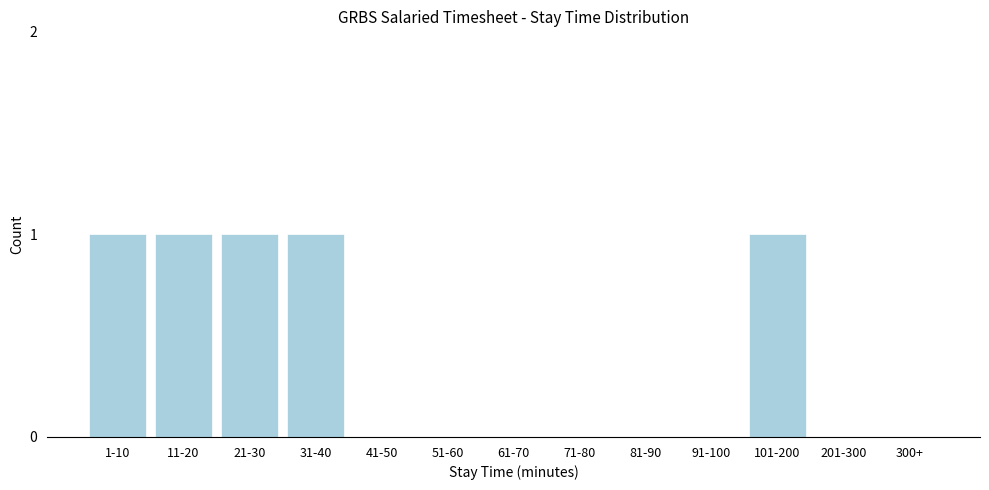

Reading right to left, what are all the values shown in this chart?

300+=0	201-300=0	101-200=1	91-100=0	81-90=0	71-80=0	61-70=0	51-60=0	41-50=0	31-40=1	21-30=1	11-20=1	1-10=1